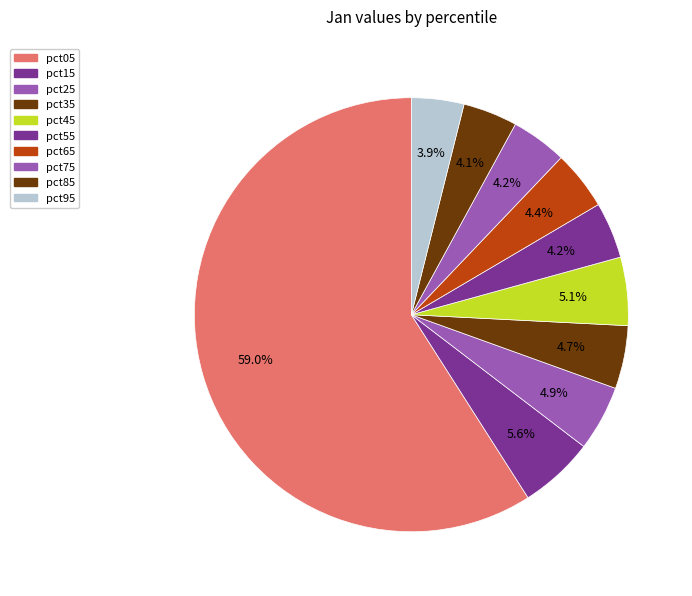

Is it true that pct85 is 4% of the pie?

True